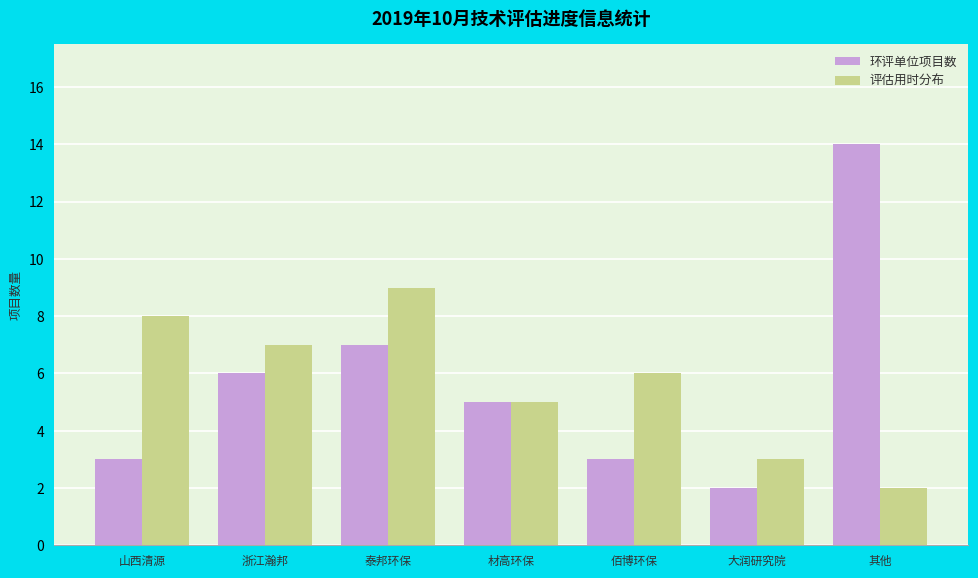

Where does the 环评单位项目数 series first go above 5?

浙江瀚邦